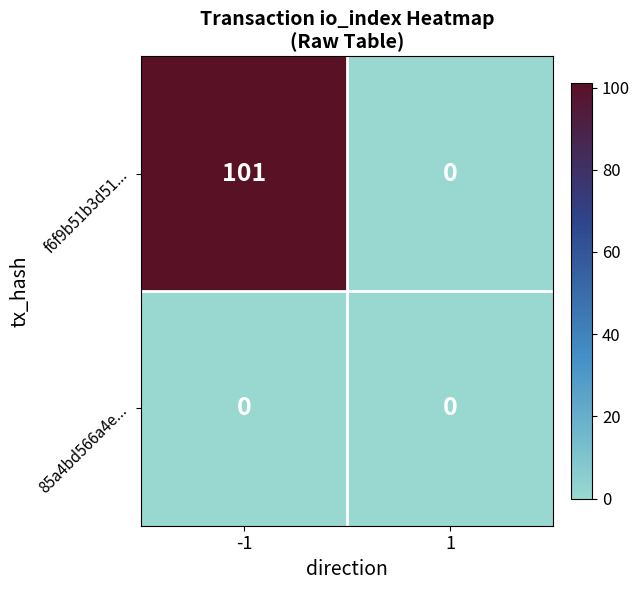

Between -1 and 1, which series saw the biggest shift?

f6f9b51b3d51...